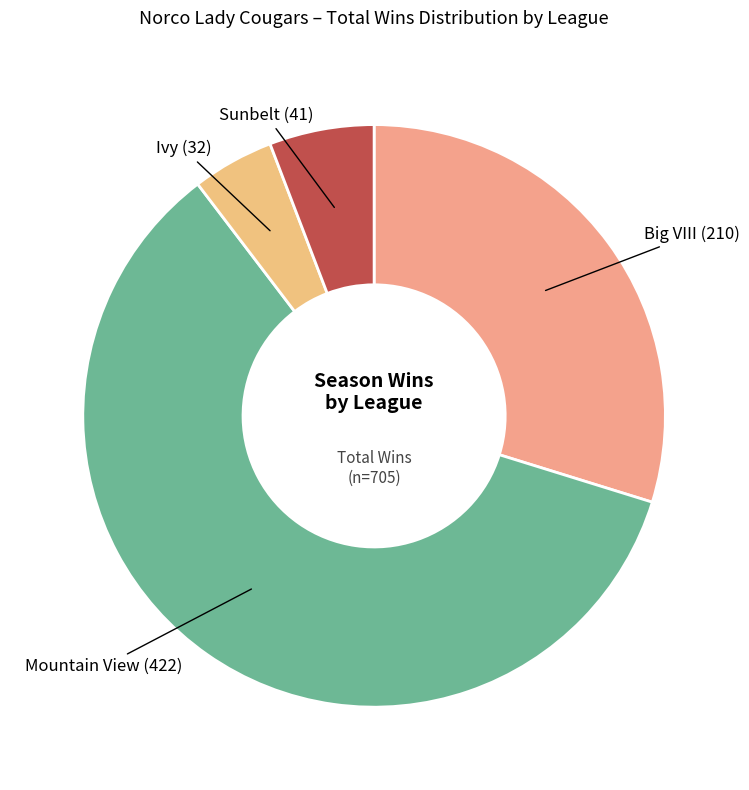

Is there any slice that represents more than half of the pie?

Yes